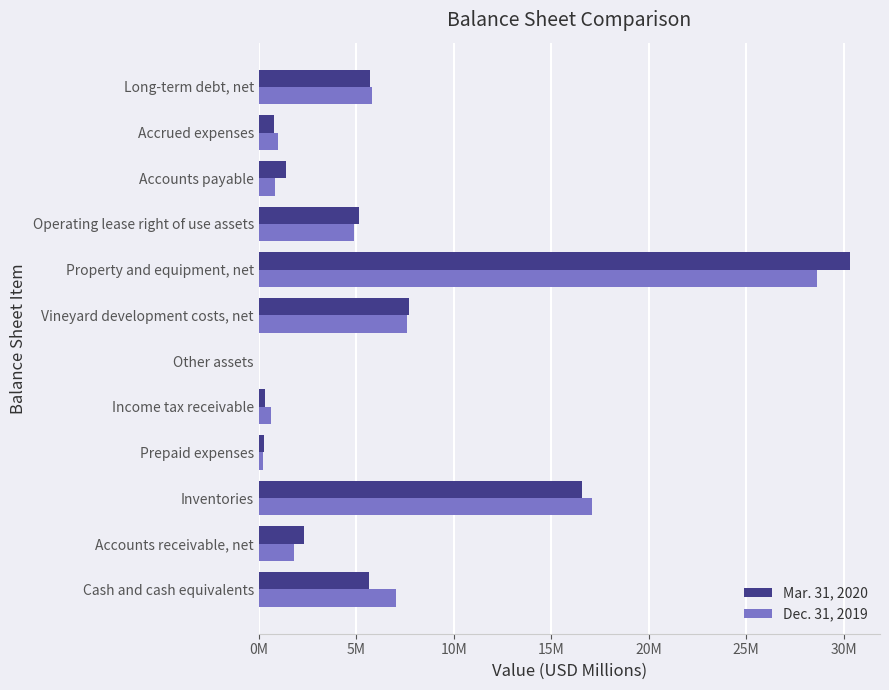

What are all the series names shown in the legend?

Mar. 31, 2020, Dec. 31, 2019